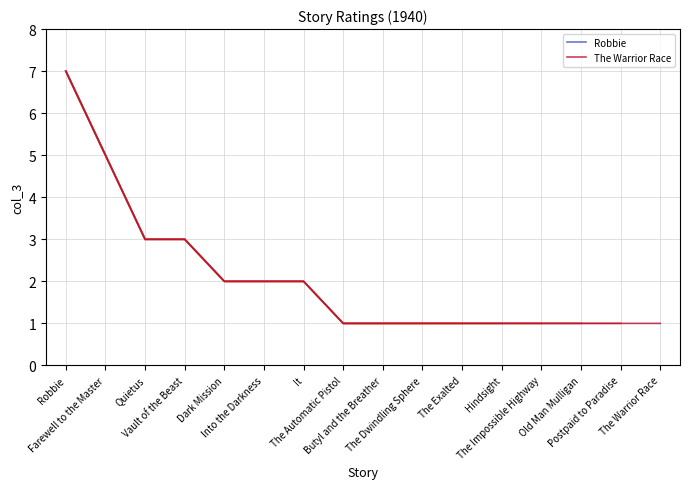

What position from the right is Postpaid to Paradise?

2